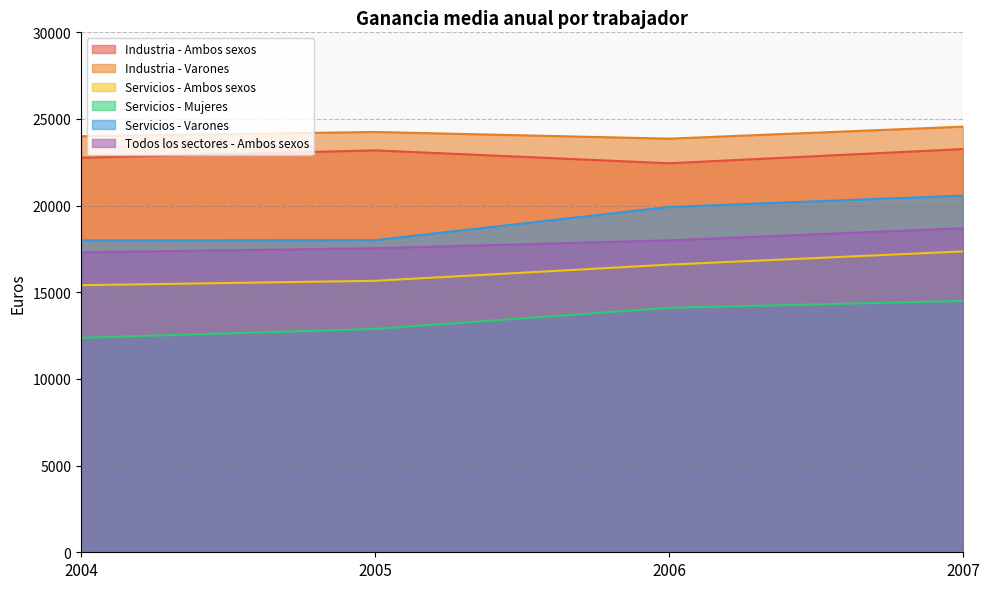

The value of Servicios - Ambos sexos at 2006 is 8567.8. True or false?

False